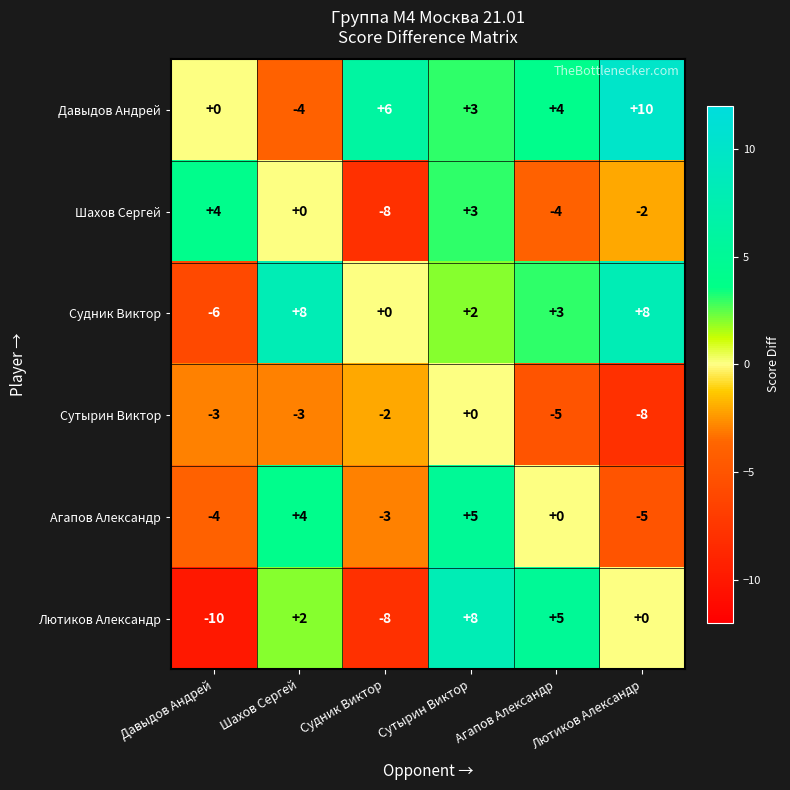

What is the spread (max minus min) of values at Судник Виктор?

14